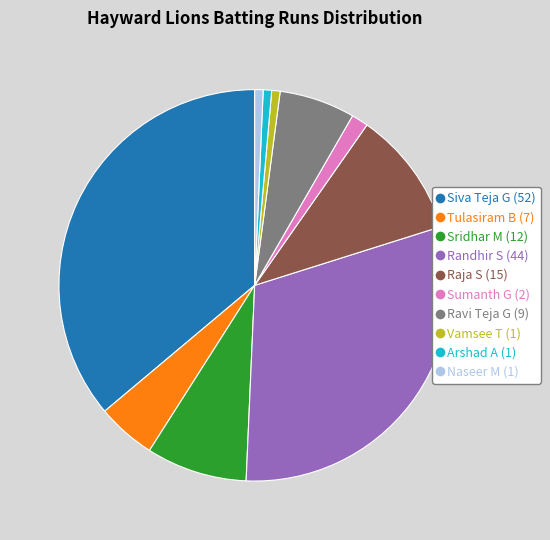

How many segments does this pie chart have?

10